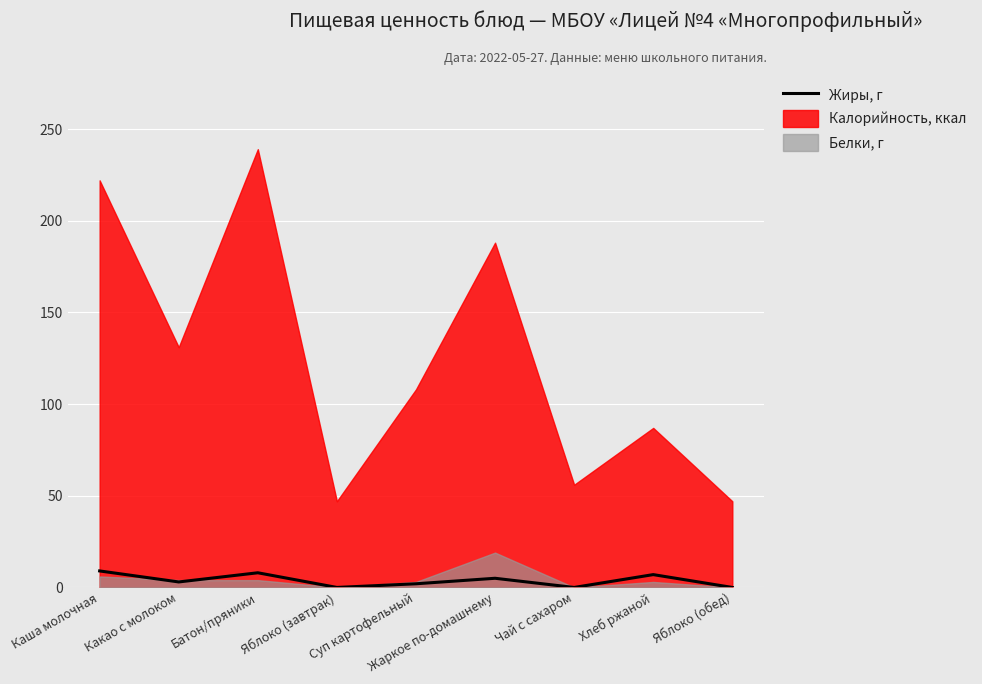

List the labels in order of value, smallest first.

Яблоко (завтрак), Чай с сахаром, Яблоко (обед), Суп картофельный, Какао с молоком, Жаркое по-домашнему, Хлеб ржаной, Батон/пряники, Каша молочная